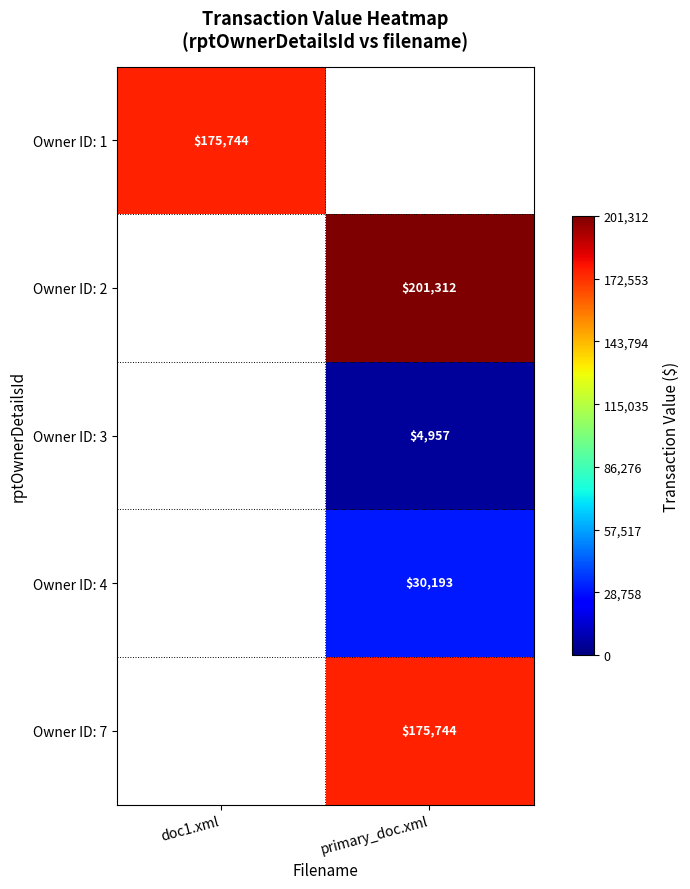

What is the maximum value shown in the chart?

201312.0